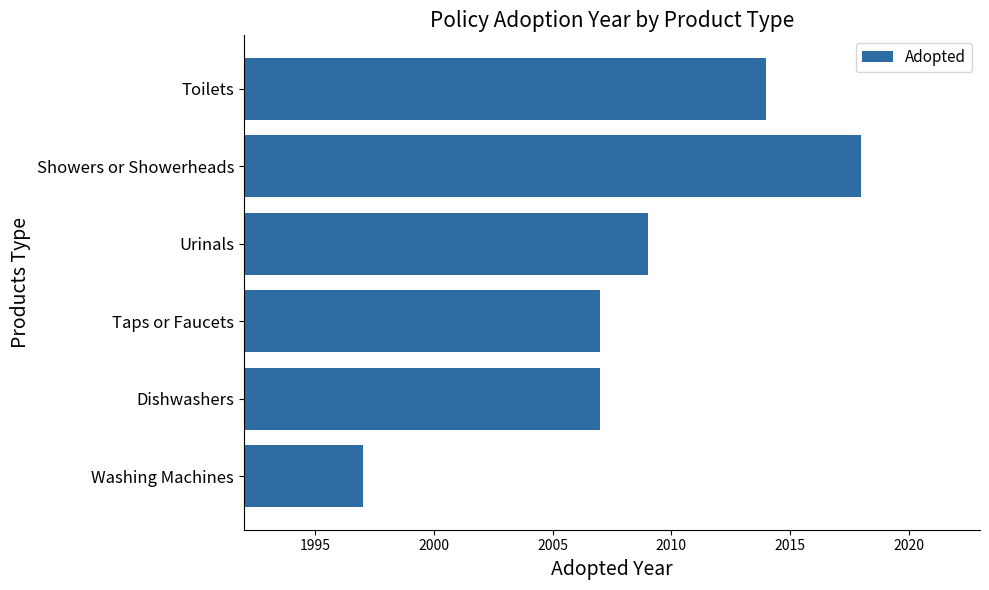

Are the bars grouped side by side (vs. stacked)?

No